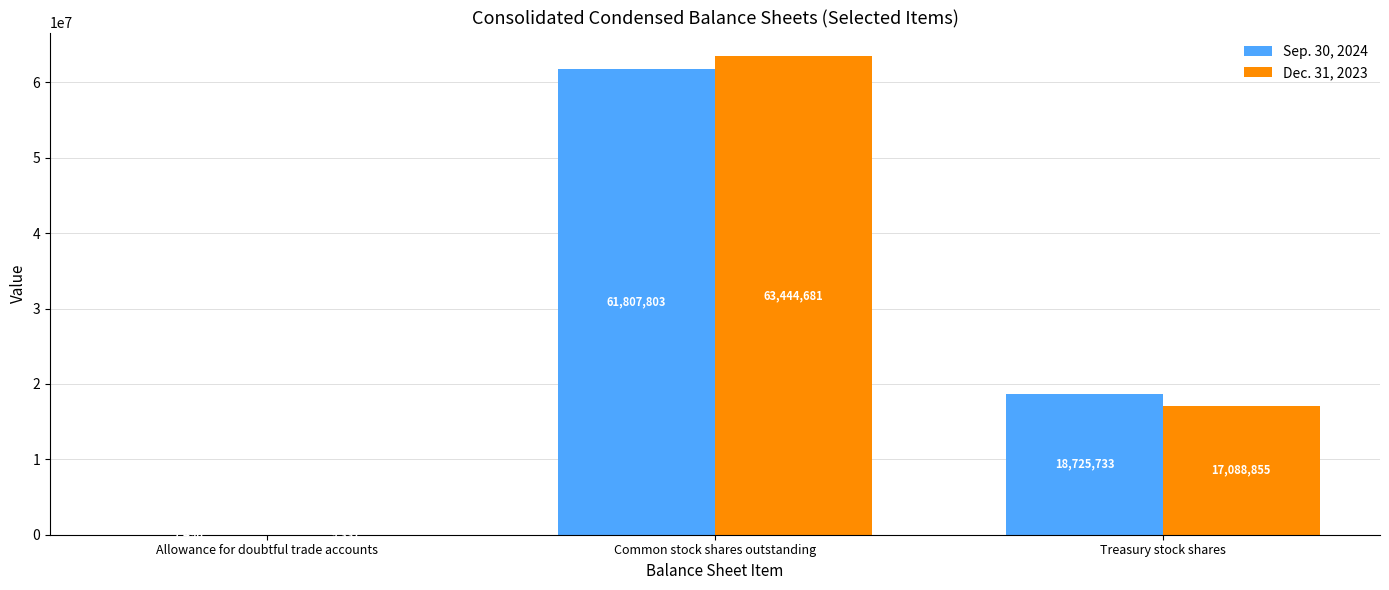

What is the highest value of the Dec. 31, 2023 series?

63444681